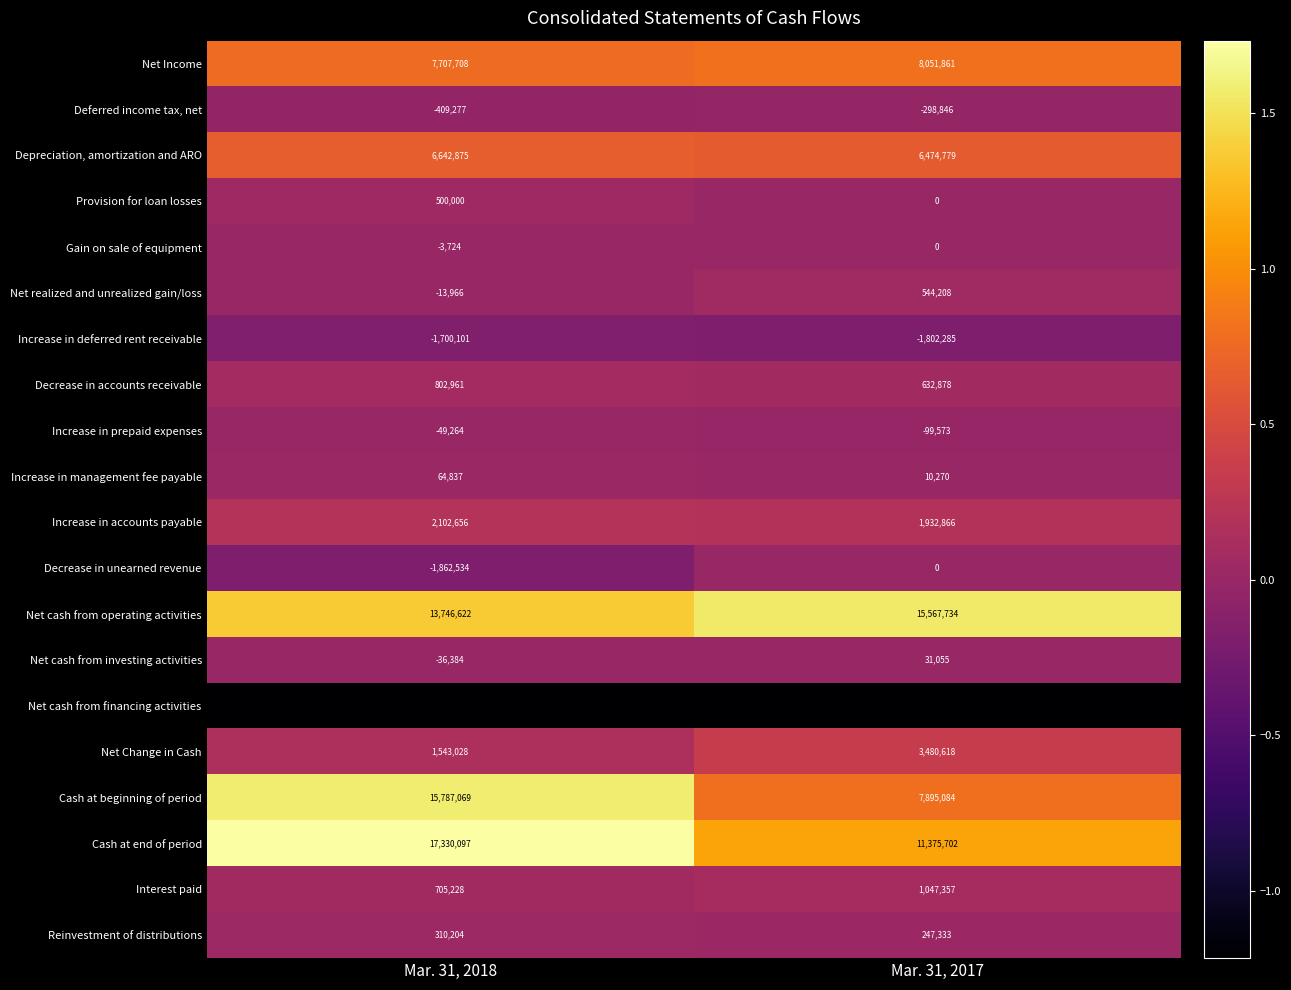

What is the total value across all series at Mar. 31, 2017?

42972870